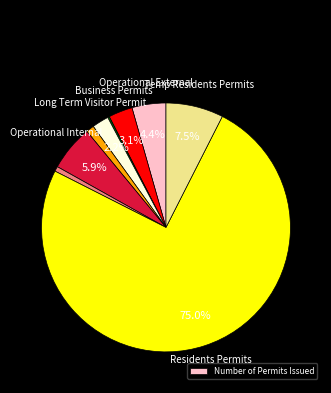

Does any single category account for the majority?

Yes